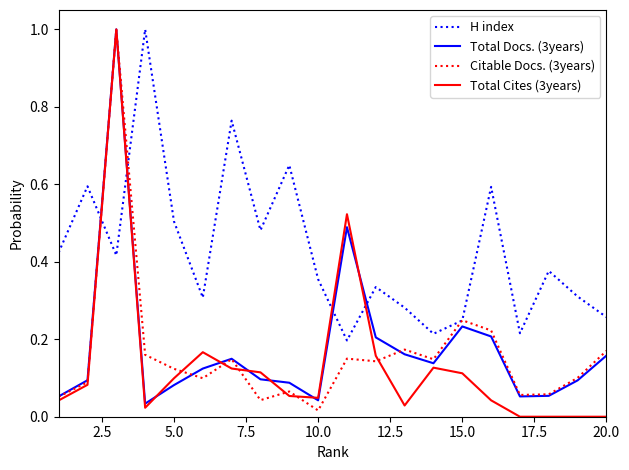

Which series has the largest total across all categories?

H index